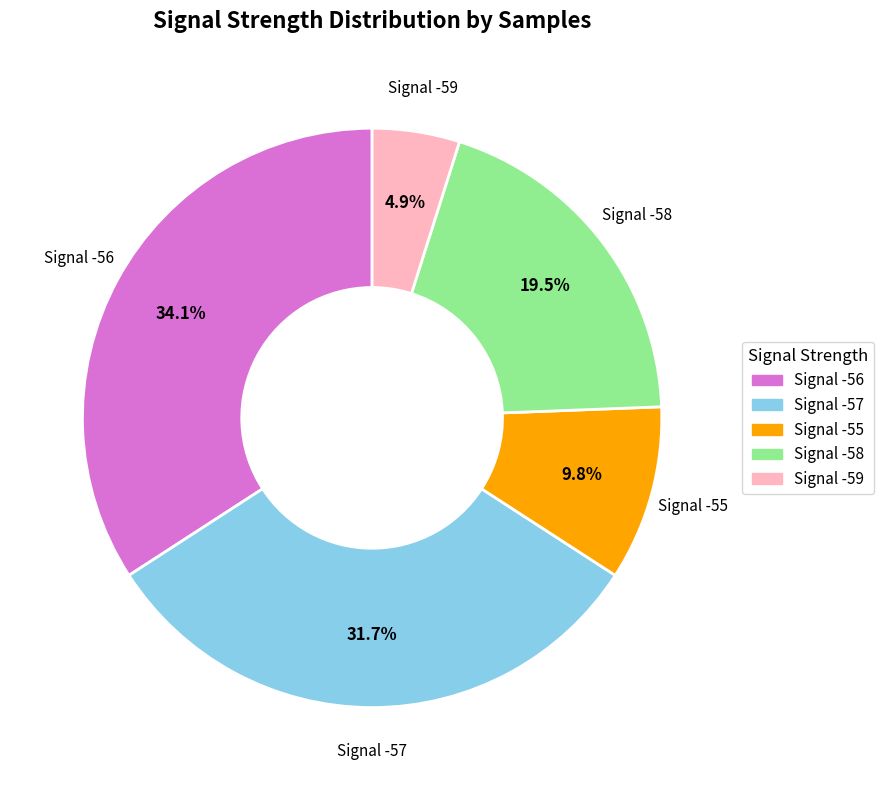

How many slices are in this pie chart?

5